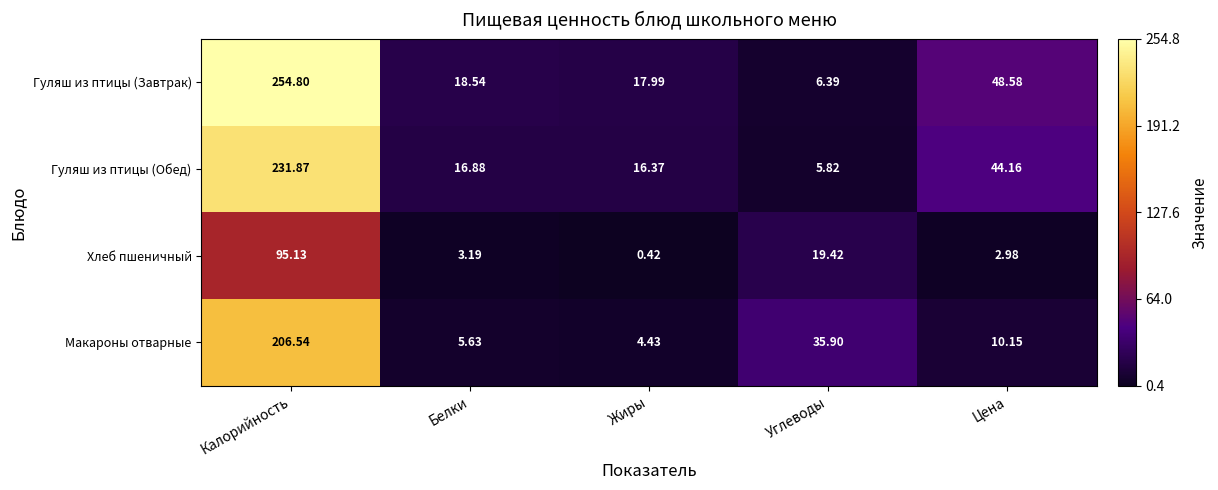

Rank the series at Цена from highest to lowest value.

Гуляш из птицы (Завтрак), Гуляш из птицы (Обед), Макароны отварные, Хлеб пшеничный